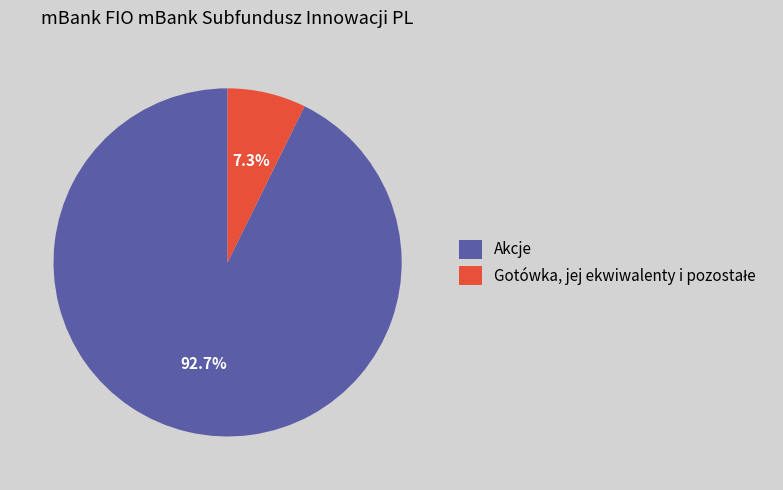

How many slices are in this pie chart?

2